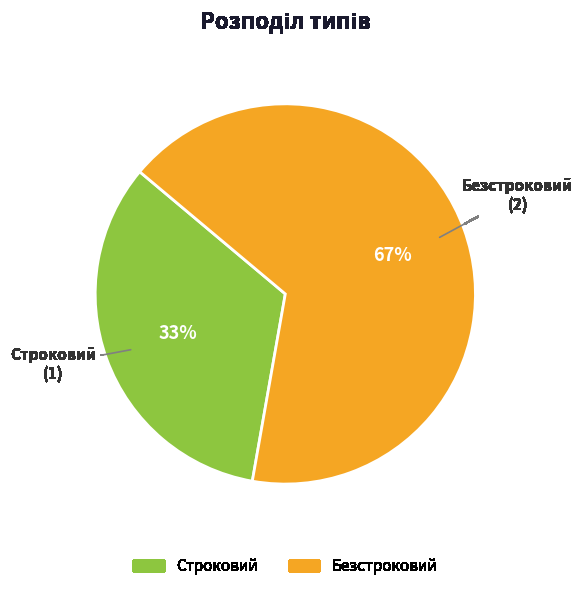

Do Строковий and Безстроковий together represent more than half of the pie?

Yes